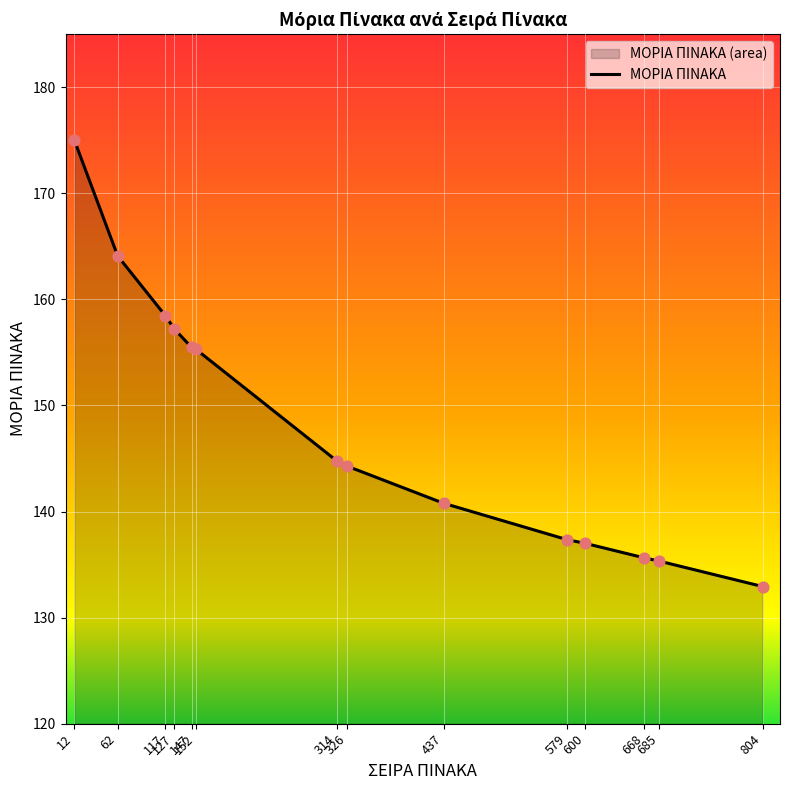

What is the ratio of the value at 437 to the value at 326?

1.0